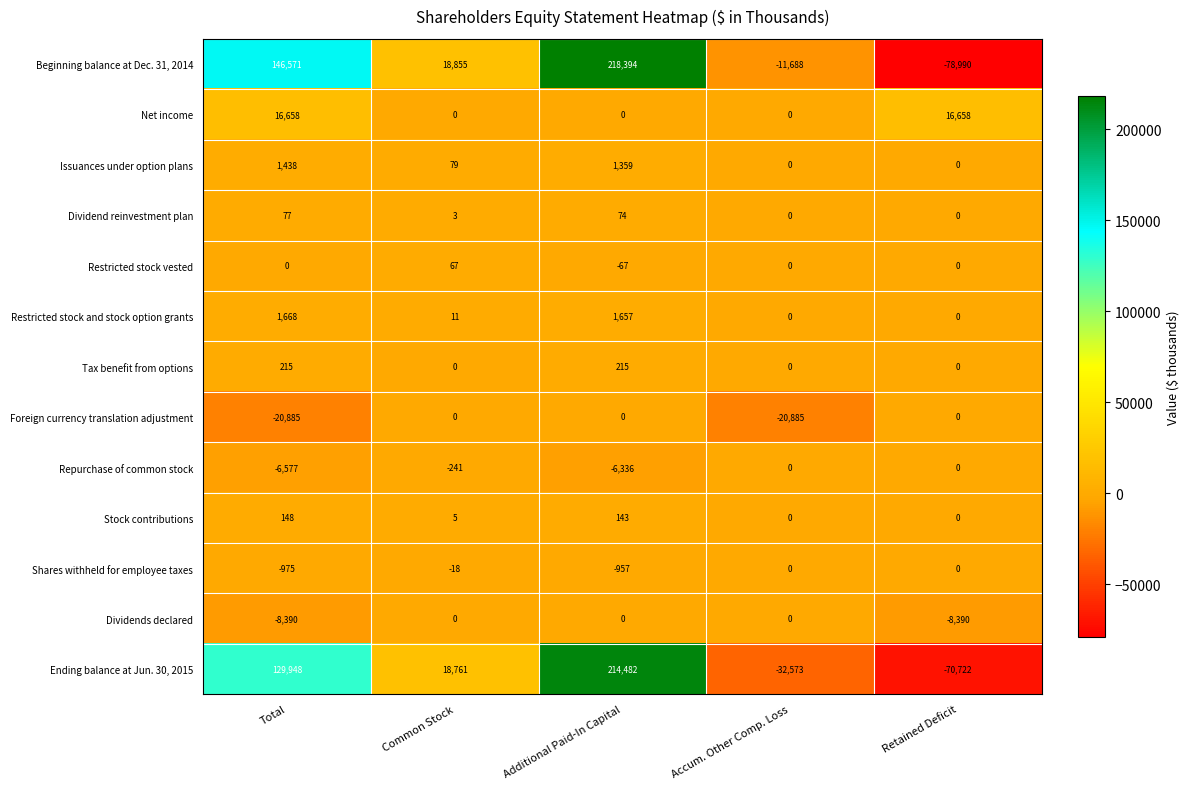

How many data points does each series have?

5